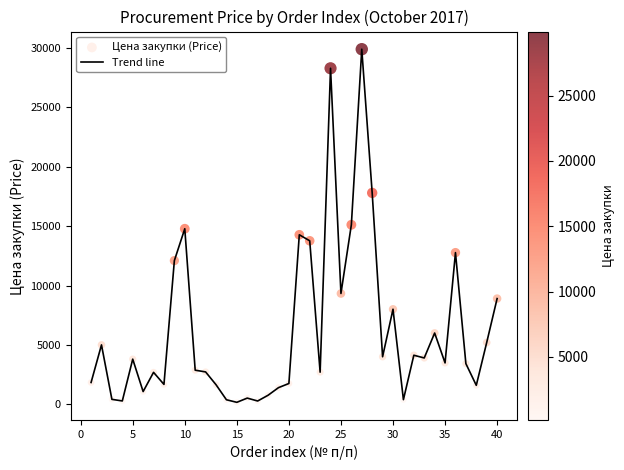

What is the difference between the maximum and minimum values?

29735.0